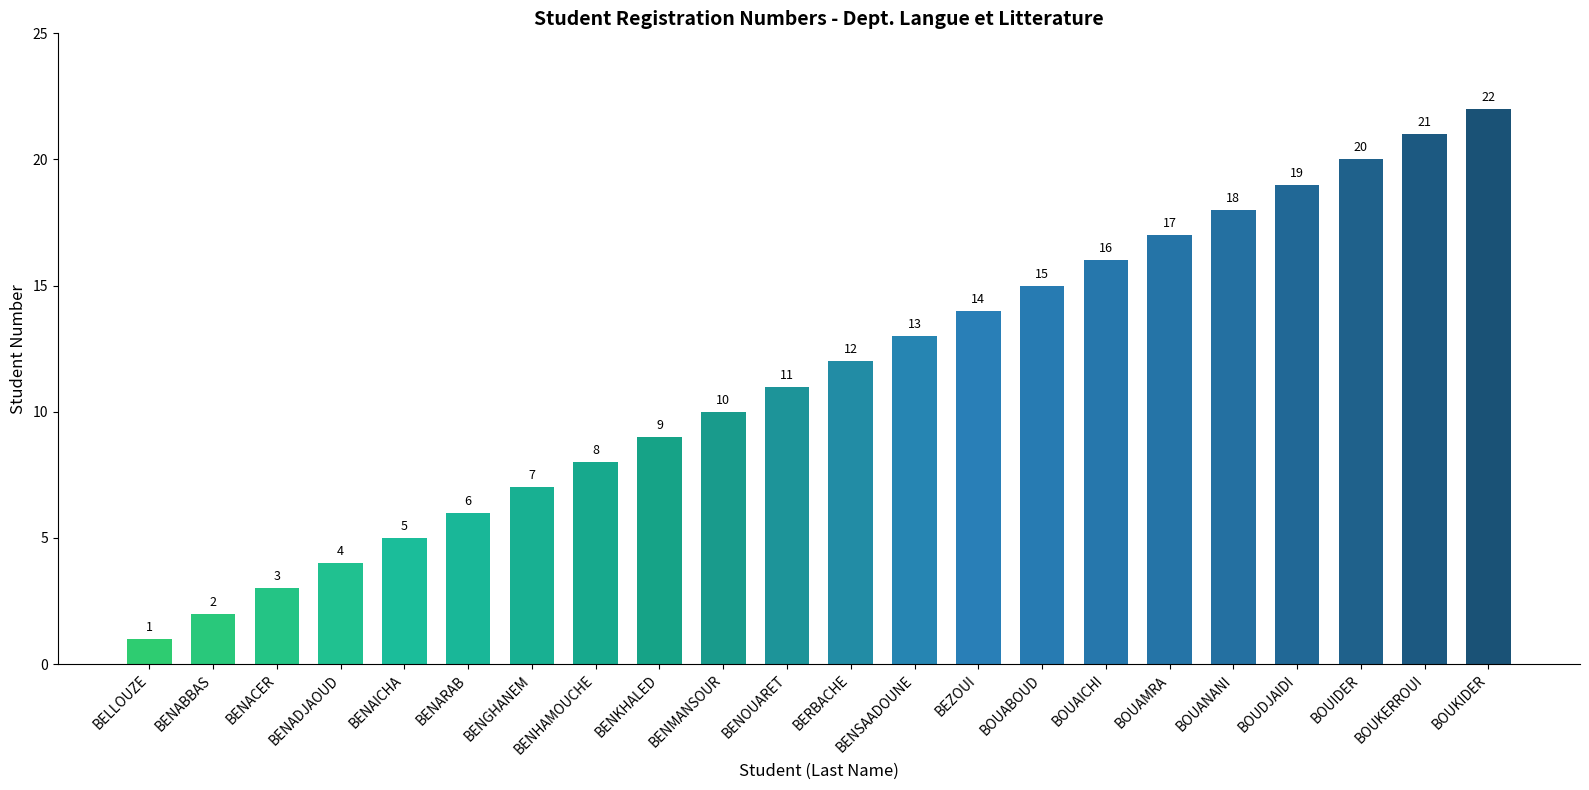

Reading left to right, list all the values displayed in this chart.

BELLOUZE=1	BENABBAS=2	BENACER=3	BENADJAOUD=4	BENAICHA=5	BENARAB=6	BENGHANEM=7	BENHAMOUCHE=8	BENKHALED=9	BENMANSOUR=10	BENOUARET=11	BERBACHE=12	BENSAADOUNE=13	BEZOUI=14	BOUABOUD=15	BOUAICHI=16	BOUAMRA=17	BOUANANI=18	BOUDJAIDI=19	BOUIDER=20	BOUKERROUI=21	BOUKIDER=22